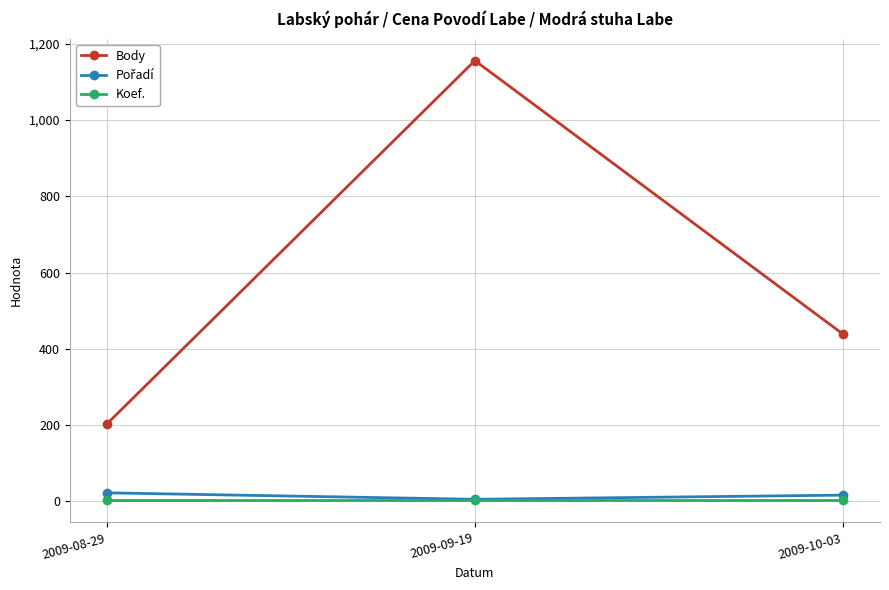

Which category has the highest value in the Body series?

2009-09-19